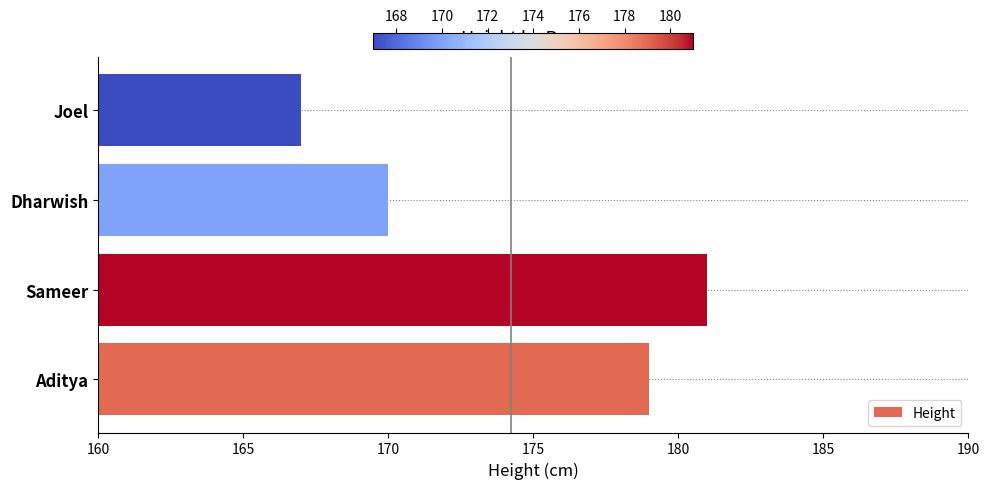

How many data points does each series have?

4